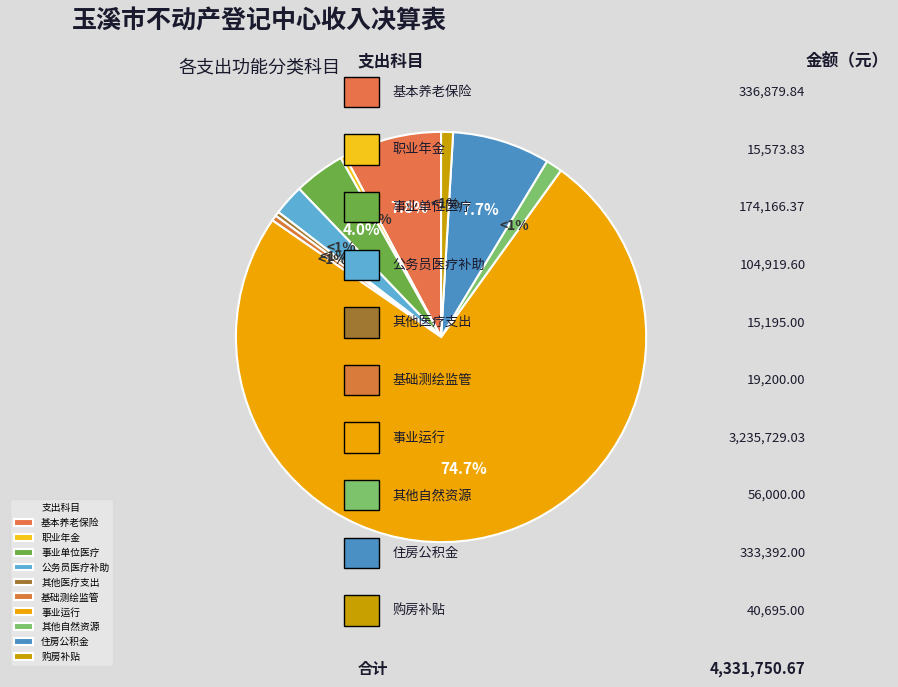

What is the change in value from 基础测绘与地理信息监管 to 其他自然资源事务支出?

+36800.0